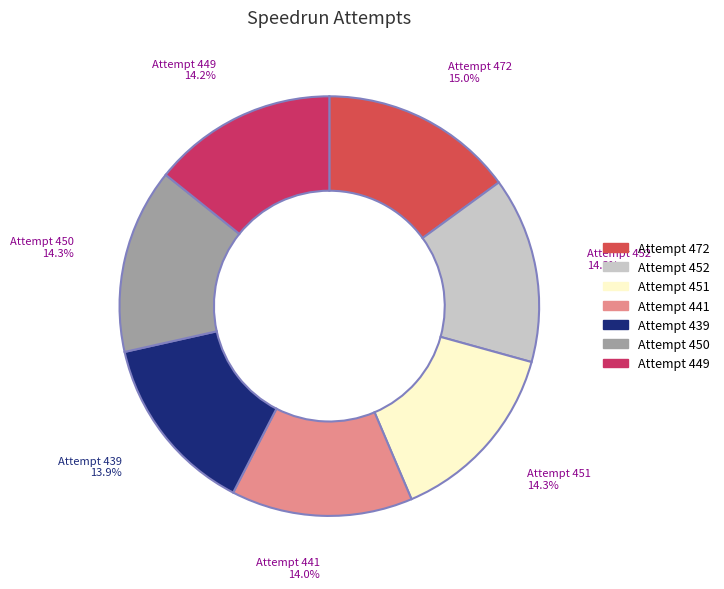

Combined, what portion of the pie is Attempt 439 and Attempt 472?

28.9%